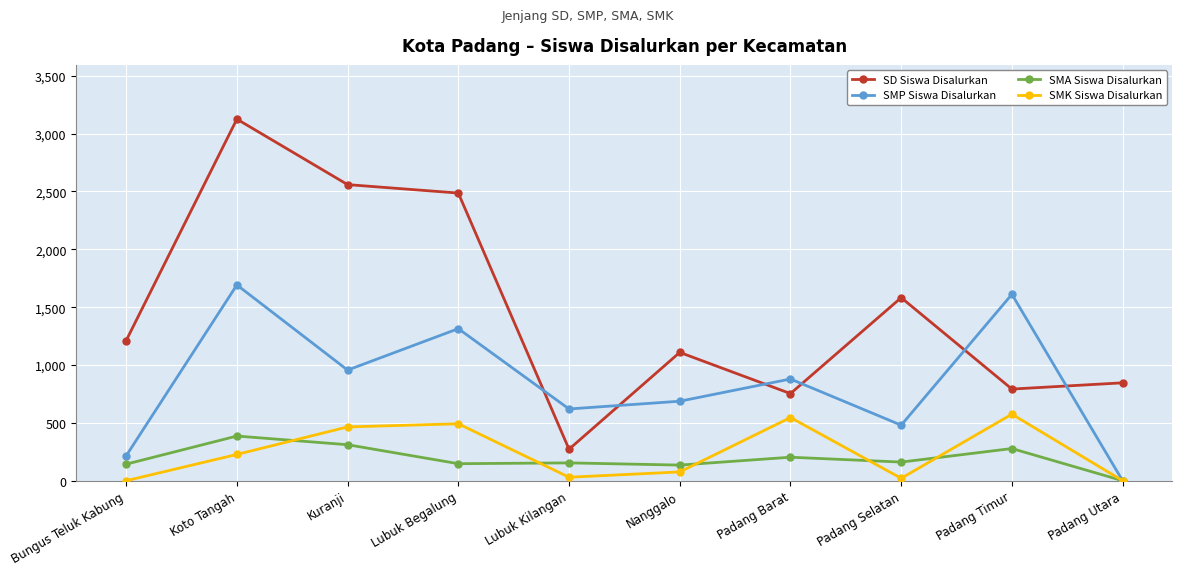

Between Bungus Teluk Kabung and Lubuk Kilangan, which series saw the biggest shift?

SD Siswa Disalurkan